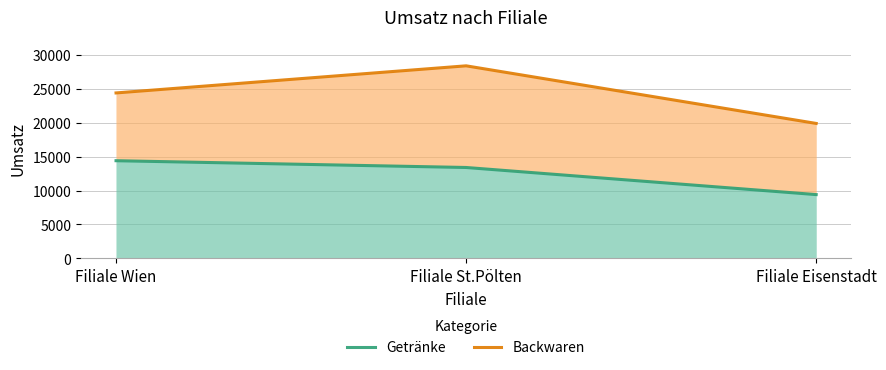

Reading left to right, extract all data points from this chart.

Getränke: Filiale Wien=14400	Filiale St.Pölten=13400	Filiale Eisenstadt=9400
Backwaren: Filiale Wien=24400	Filiale St.Pölten=28400	Filiale Eisenstadt=19900